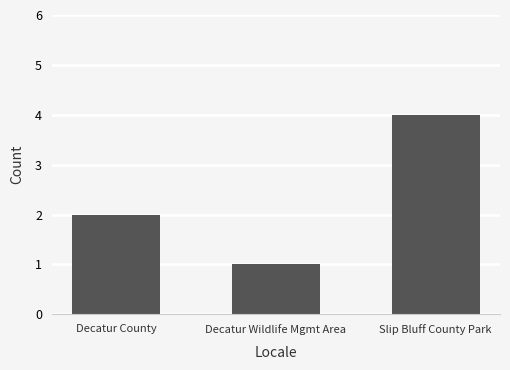

Does the chart contain any negative values?

No